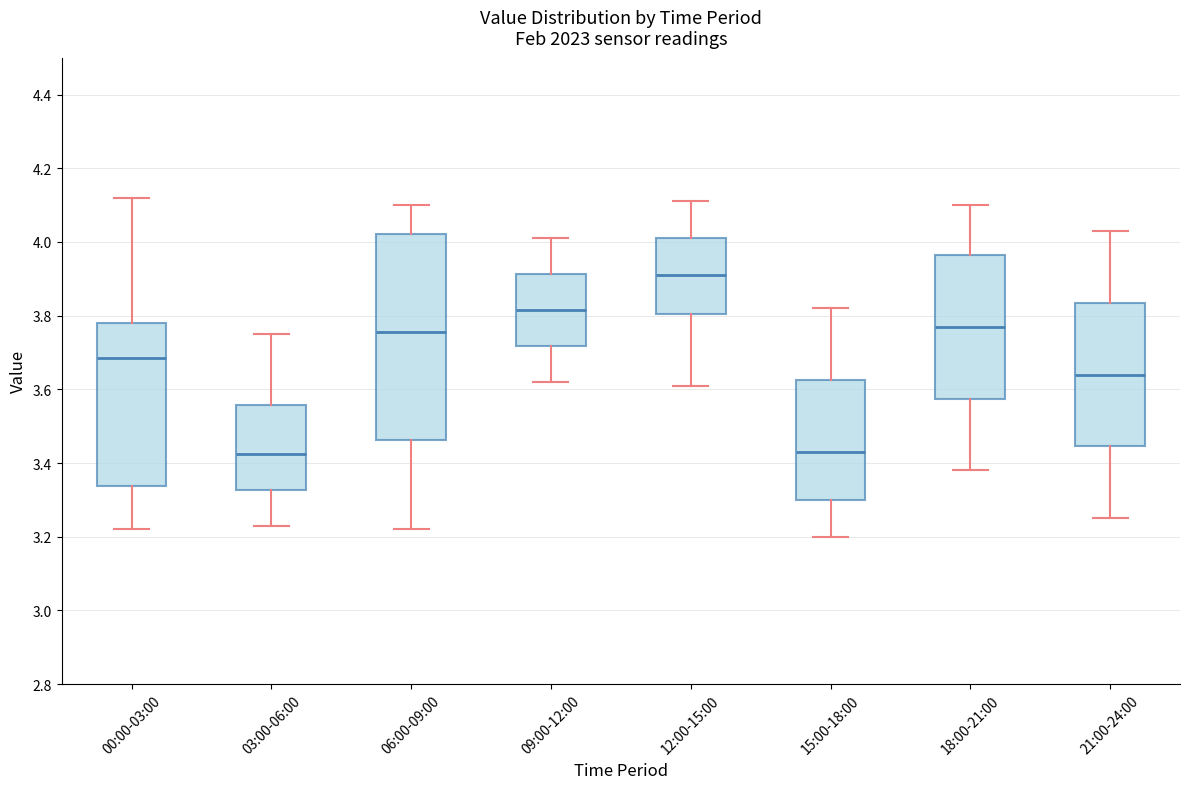

Reading left to right, transcribe this box plot: for each box, give where its median line is, the range the box spans, and where its two whiskers end, as read against the y-axis. The values are not printed on the chart, so give them approximately, as read against the axis.

00:00-03:00: median 3.68, box 3.34 to 3.78, whiskers 3.22 to 4.12
03:00-06:00: median 3.42, box 3.32 to 3.56, whiskers 3.24 to 3.76
06:00-09:00: median 3.76, box 3.46 to 4.02, whiskers 3.22 to 4.10
09:00-12:00: median 3.82, box 3.72 to 3.92, whiskers 3.62 to 4.02
12:00-15:00: median 3.92, box 3.80 to 4.02, whiskers 3.62 to 4.12
15:00-18:00: median 3.44, box 3.30 to 3.62, whiskers 3.20 to 3.82
18:00-21:00: median 3.78, box 3.58 to 3.96, whiskers 3.38 to 4.10
21:00-24:00: median 3.64, box 3.44 to 3.84, whiskers 3.26 to 4.04